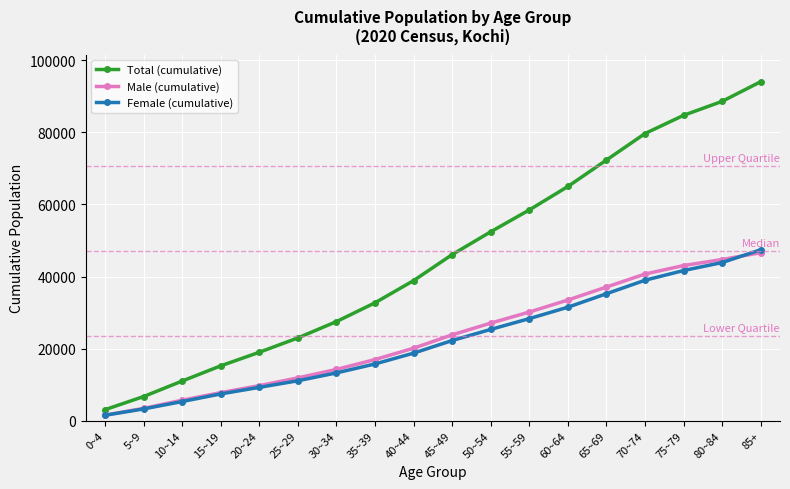

At which category is the sum across all series the highest?

85+